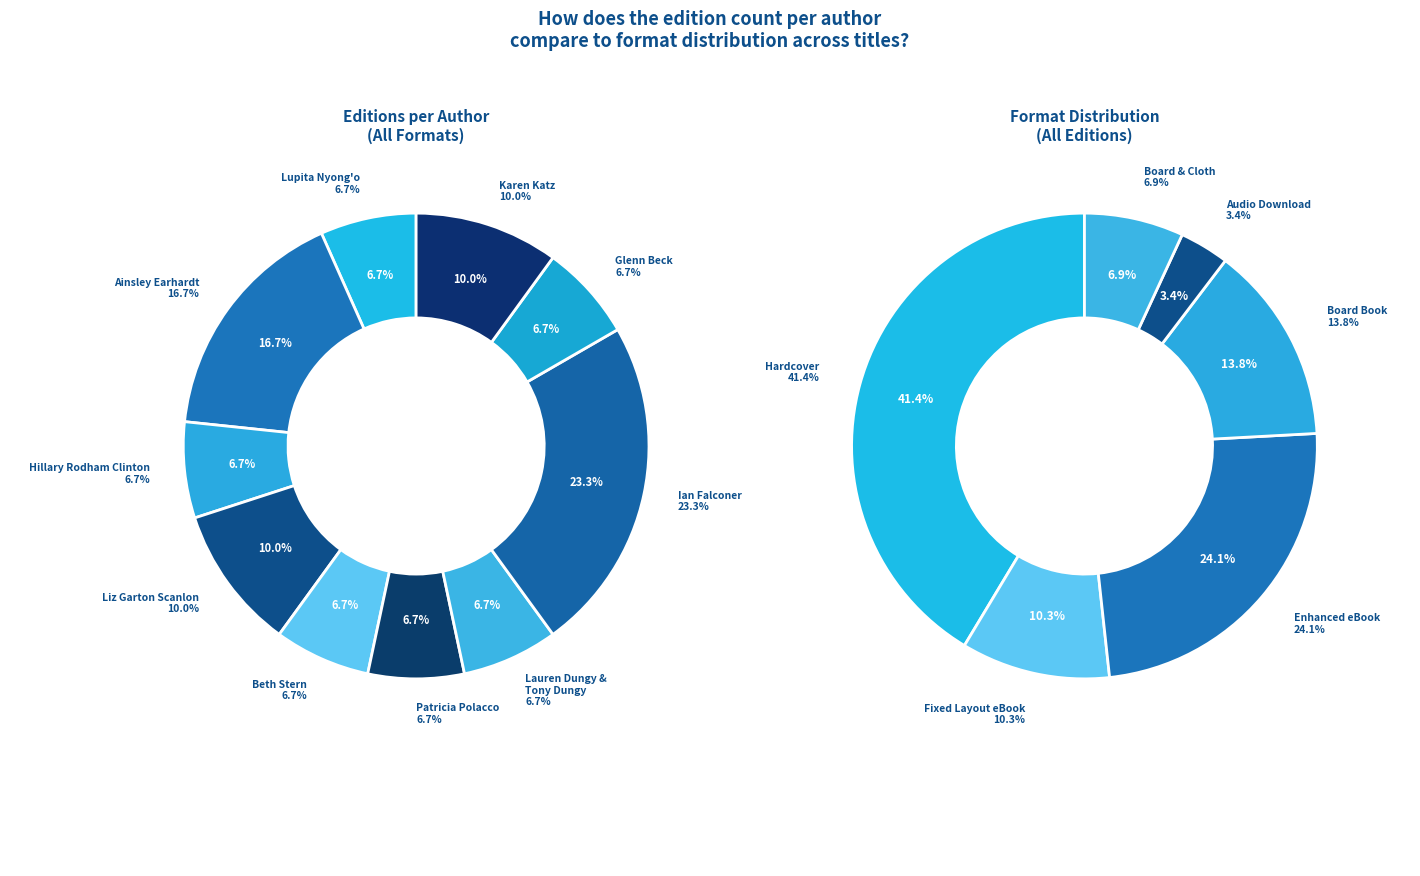

What percentage is the Lauren Dungy & Tony Dungy slice, to the nearest percent?

7%